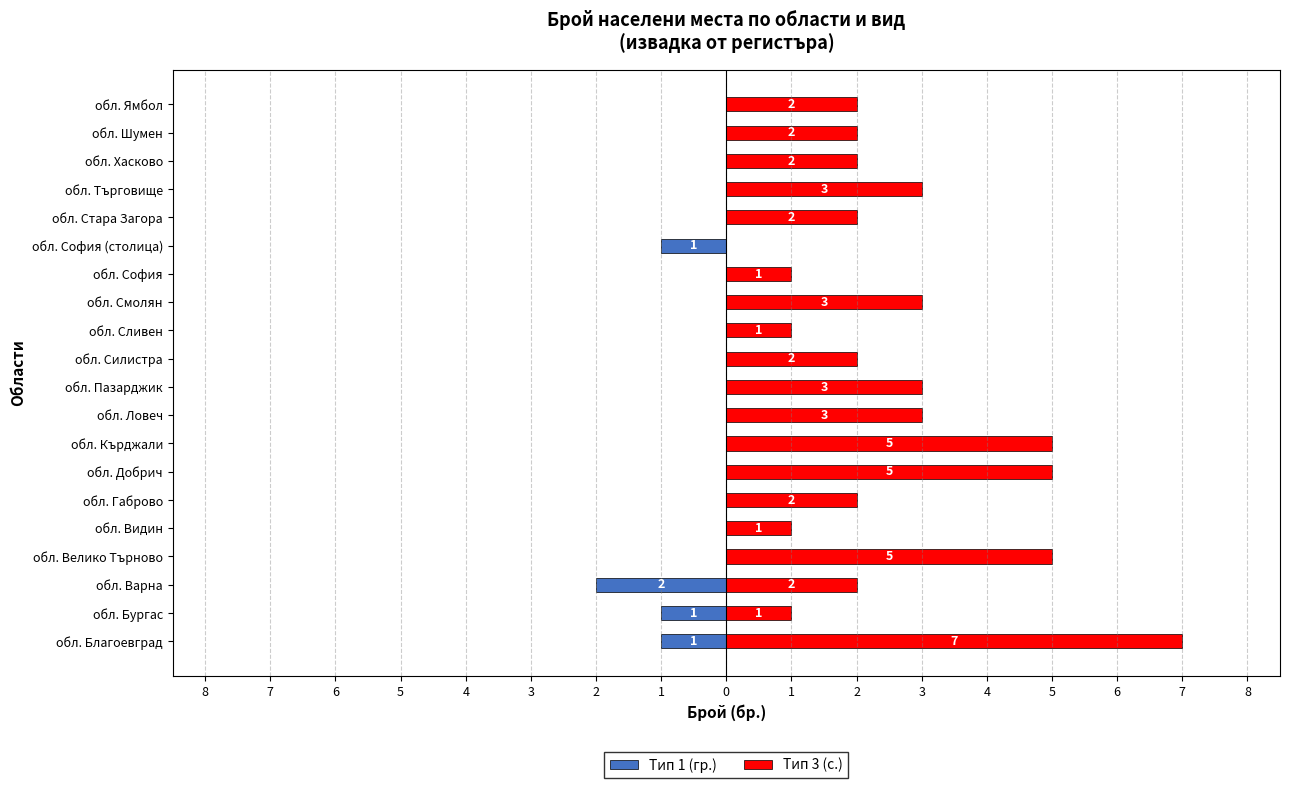

The value of Тип 3 (с.) at обл. Велико Търново is 7. True or false?

False